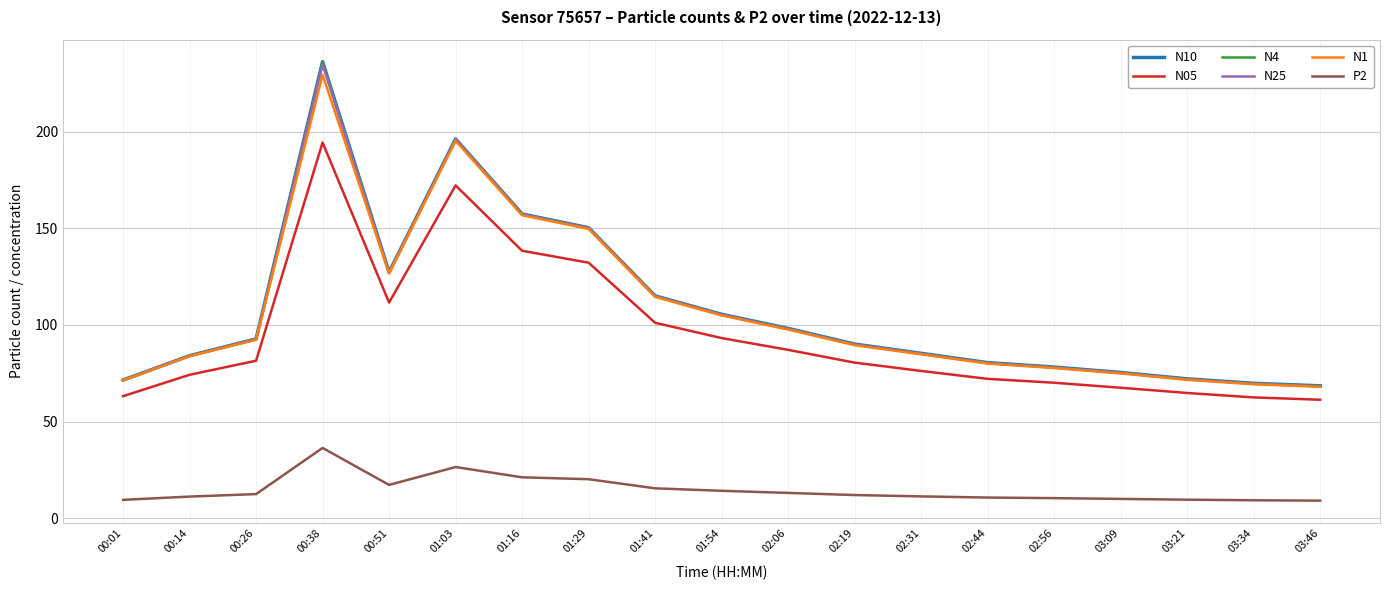

What is the average value of the P2 series?

14.7